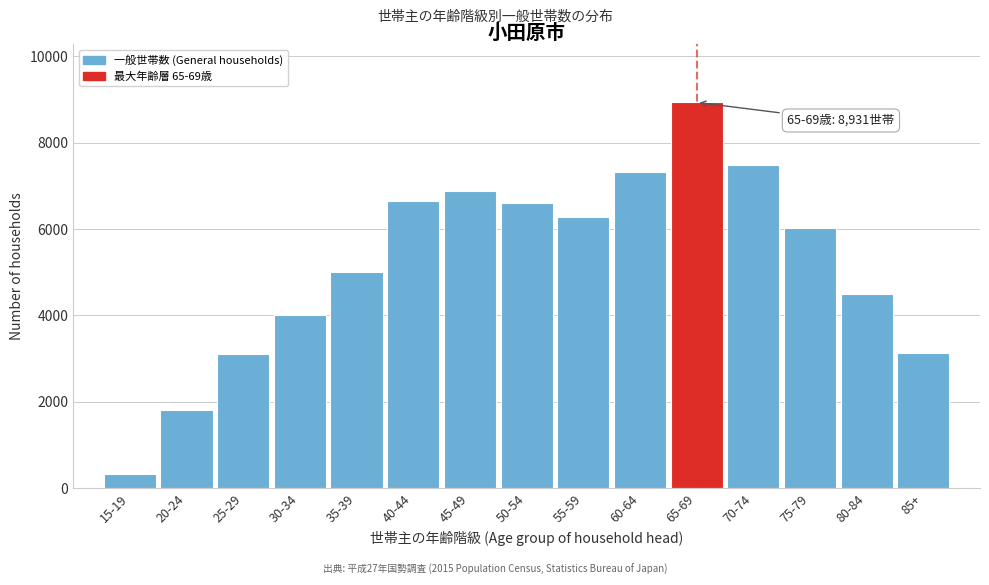

What is the difference between the second highest and second lowest values?

5675